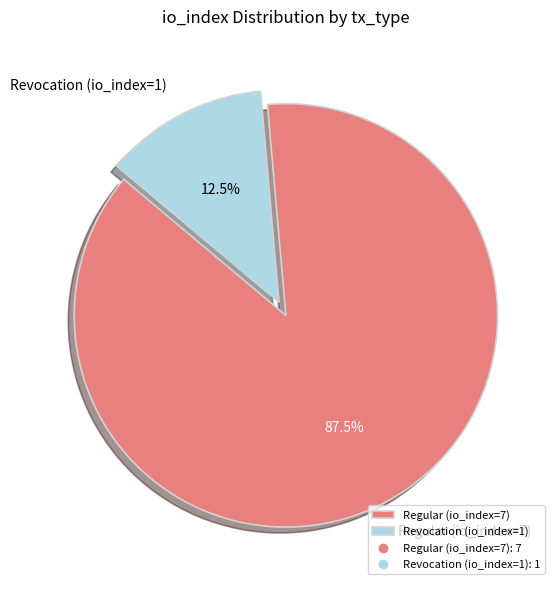

What percentage is NOT represented by Regular (io_index=7)?

12.5%